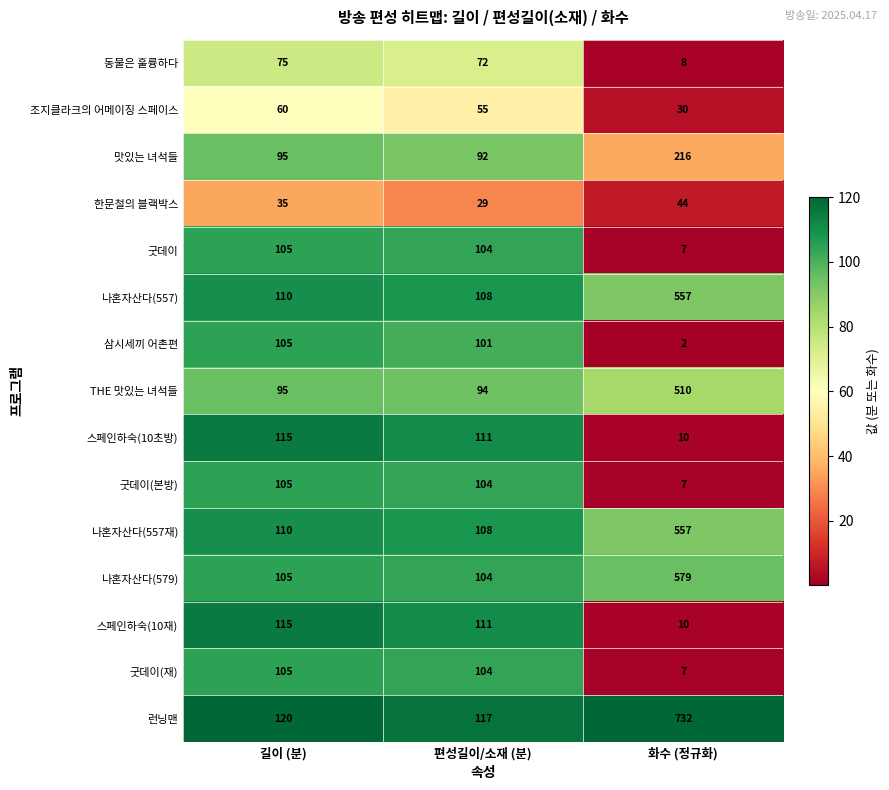

Which series has the widest spread of values?

런닝맨